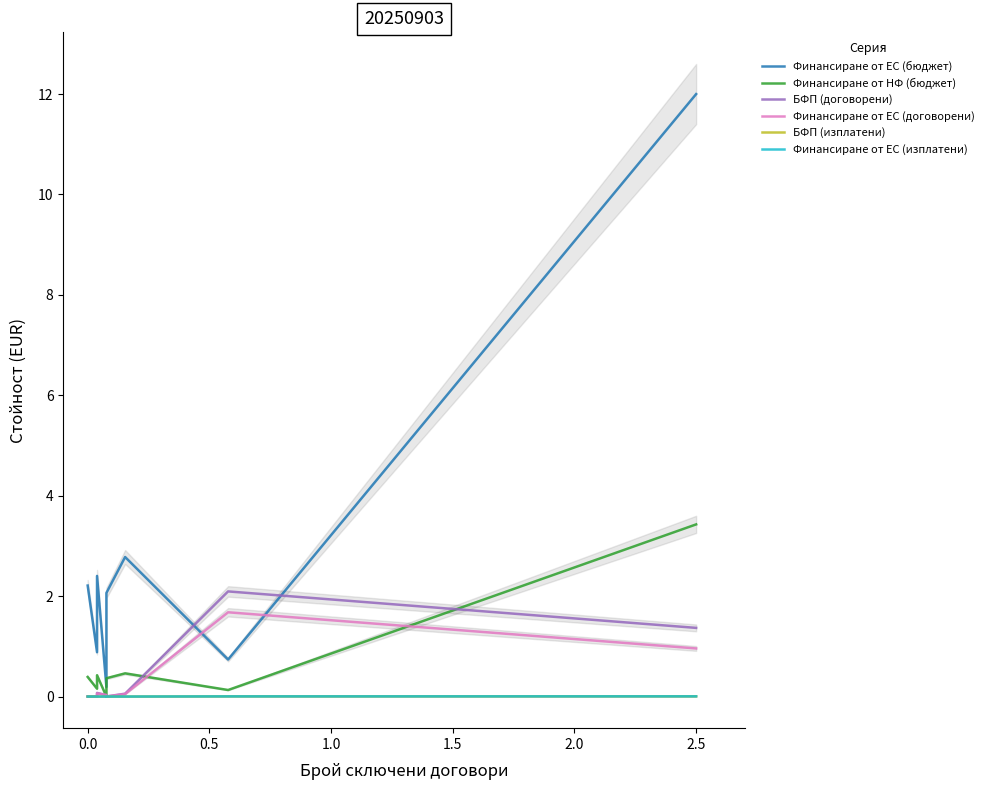

Rank the series at 1.5 from lowest to highest value.

БФП (изплатени), Финансиране от ЕС (изплатени), Финансиране от ЕС (договорени), БФП (договорени), Финансиране от НФ (бюджет), Финансиране от ЕС (бюджет)